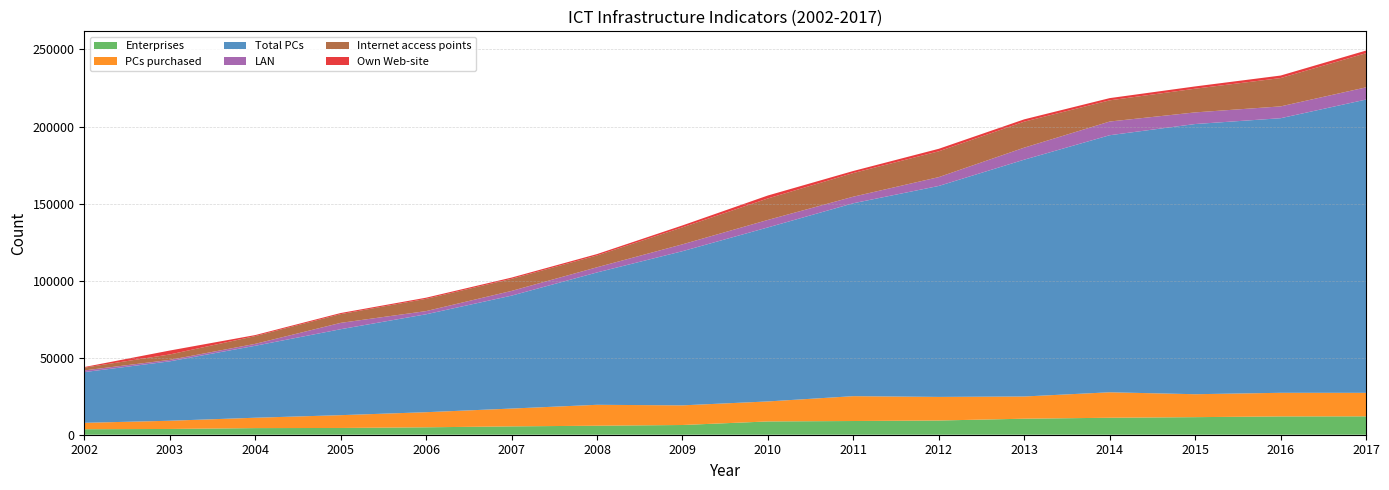

Reading left to right, list all the values displayed in this chart.

Enterprises: 3565	3738	4291	4388	4815	5412	5847	6306	8621	8894	9224	10396	11013	11400	11875	11922
PCs purchased: 4162	5329	6733	8302	9799	11569	13568	12750	12980	16127	15313	14412	16530	14881	15330	15264
Total PCs: 32902	38548	46687	55765	63535	73267	85881	100033	112922	125183	136894	153679	166801	175320	178167	190300
LAN: 1093	939	1246	4125	2073	3064	3362	4453	4864	4267	5734	7805	8883	7553	7682	7927
Internet access points: 1805	3525	5035	5680	7947	7854	7659	11030	13939	15345	16756	16855	13752	15375	18383	22160
Own Web-site: 391	2547	658	698	743	794	899	1244	1910	1331	1616	1508	1443	1478	1625	1717